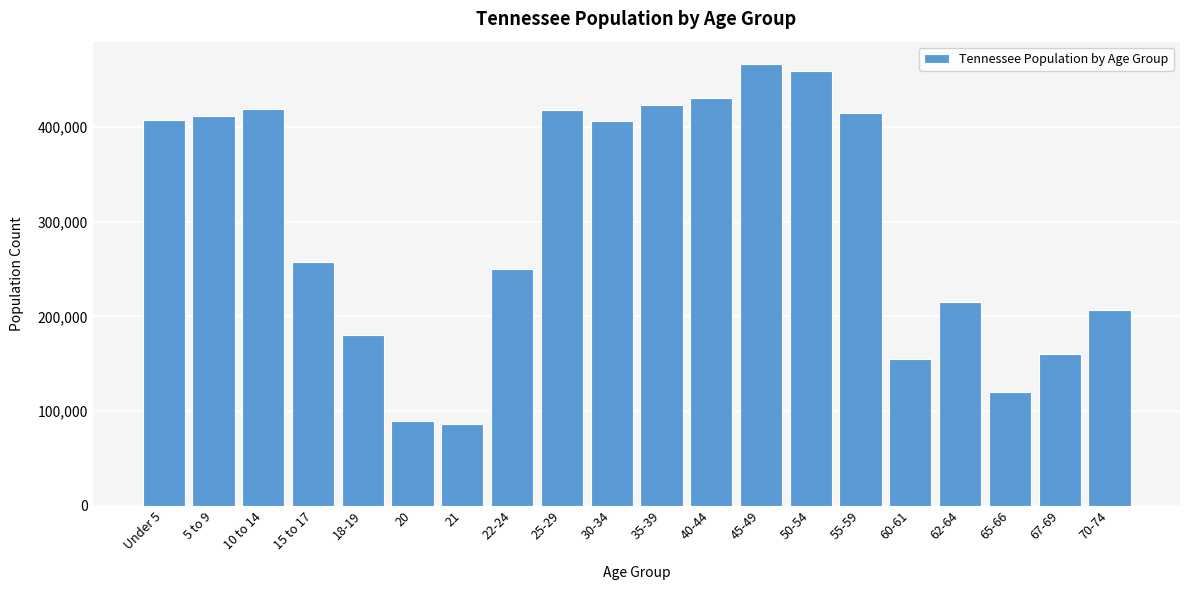

The value at 67-69 is 93102. True or false?

False